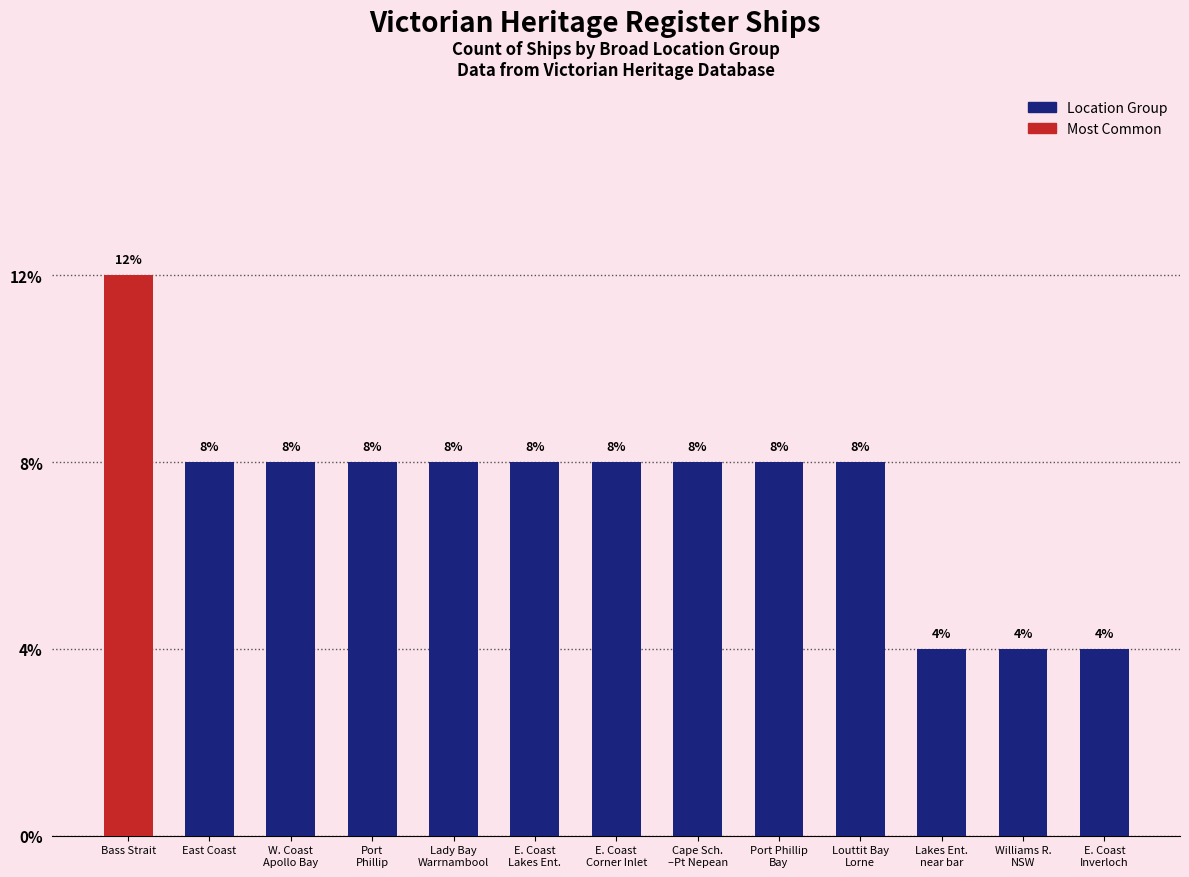

Does the chart contain any negative values?

No